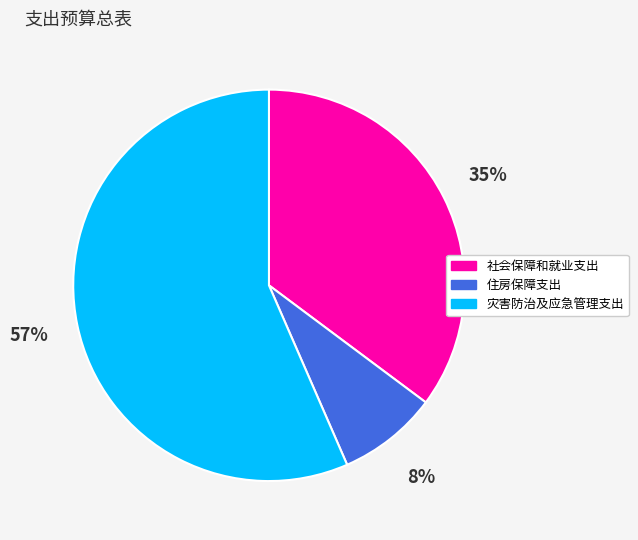

To the nearest percent, what percentage of the pie is 社会保障和就业支出?

35%